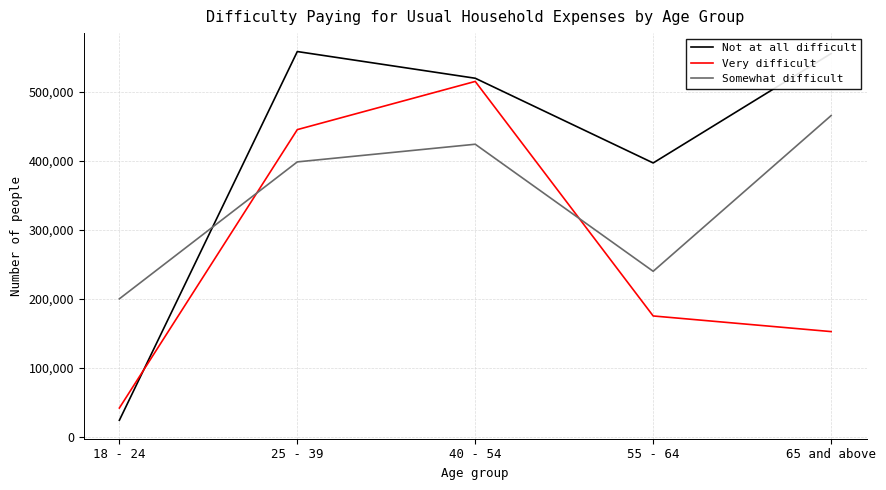

Where is Somewhat difficult nearest to the value 333043?

25 - 39